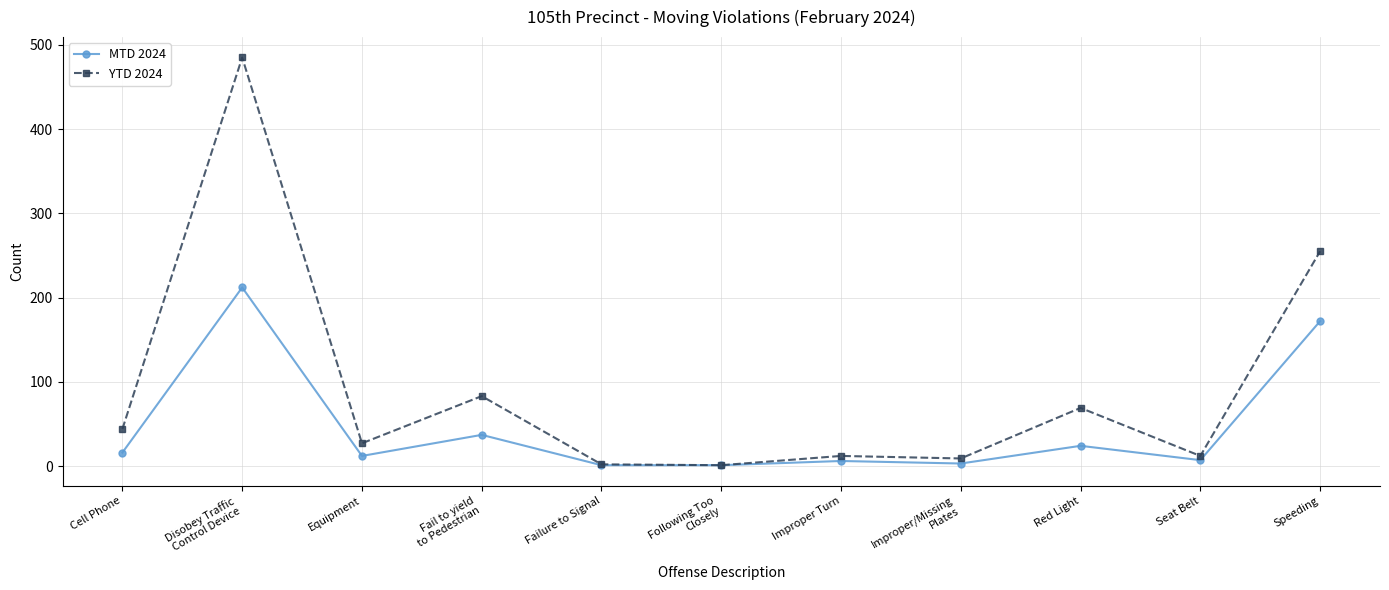

True or false: YTD 2024 has a value of 11 at Equipment.

False